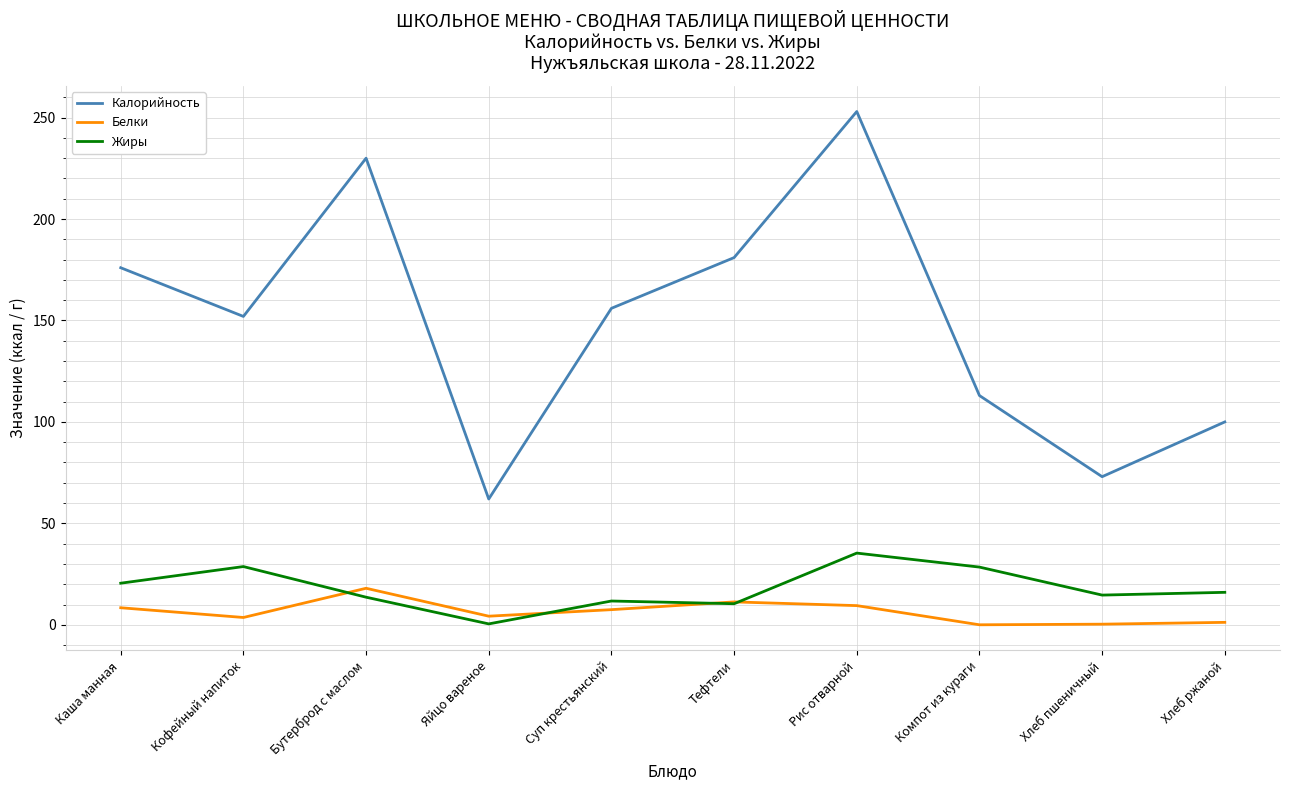

What is the lowest value of the Жиры series?

0.4